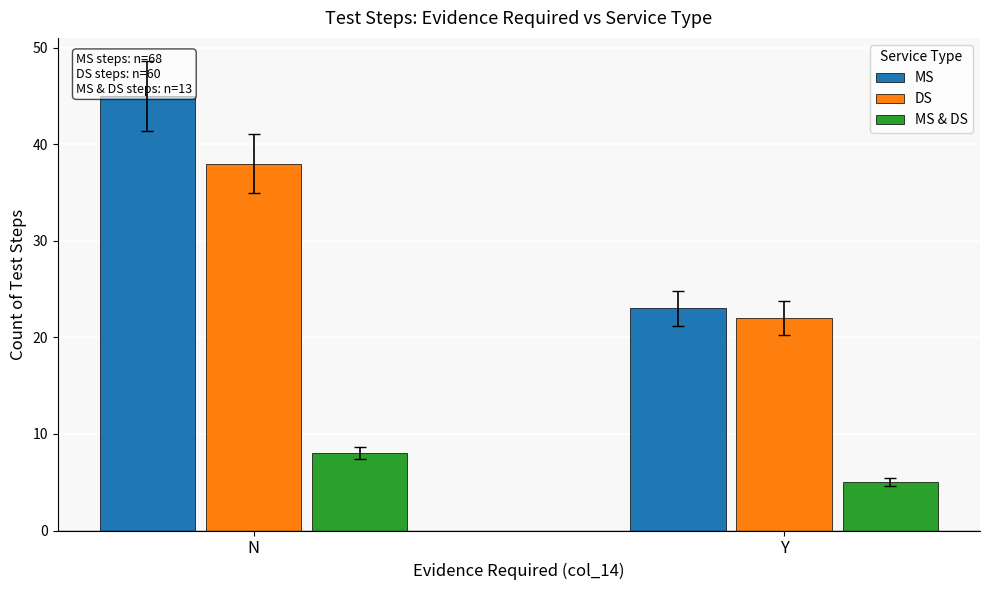

How many categories are shown in the chart?

2